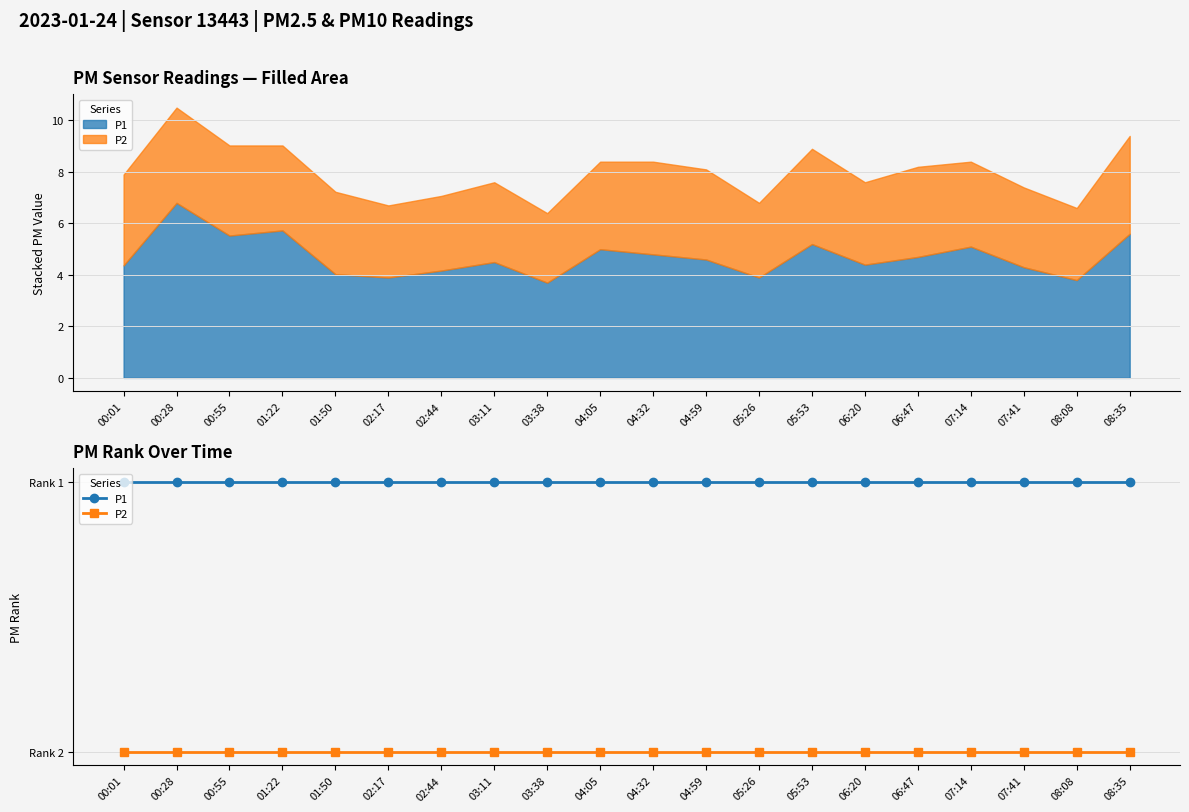

True or false: P2 and P1 cross at least once.

False